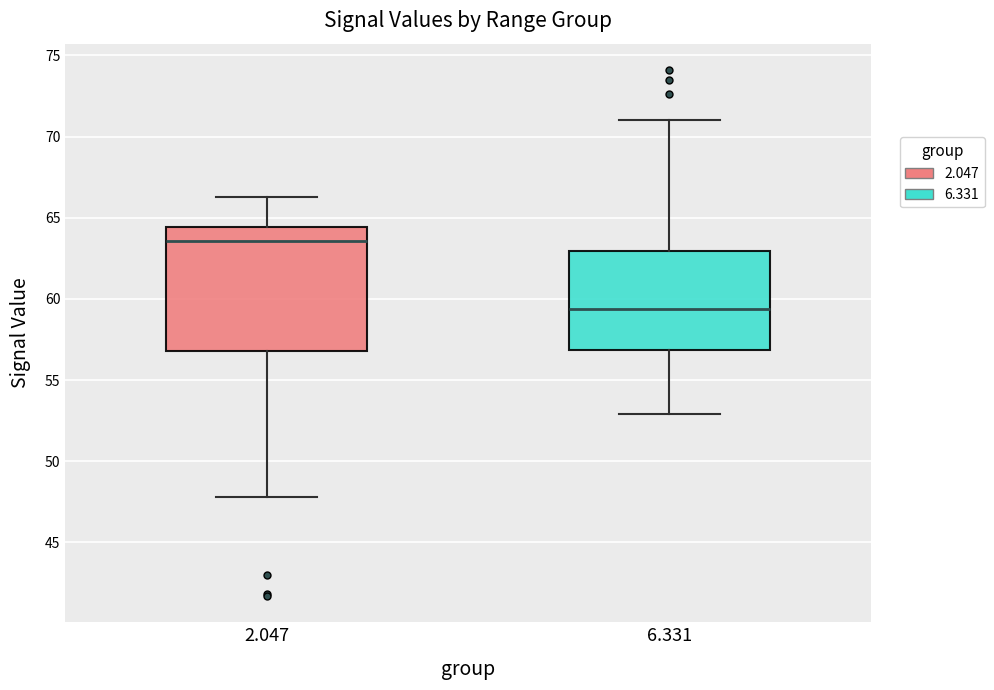

Reading left to right, transcribe this box plot: for each box, give where its median line is, the range the box spans, and where its two whiskers end, as read against the y-axis. The values are not printed on the chart, so give them approximately, as read against the axis.

2.047: median 63.5, box 57.0 to 64.5, whiskers 48.0 to 66.5
6.331: median 59.5, box 57.0 to 63.0, whiskers 53.0 to 71.0